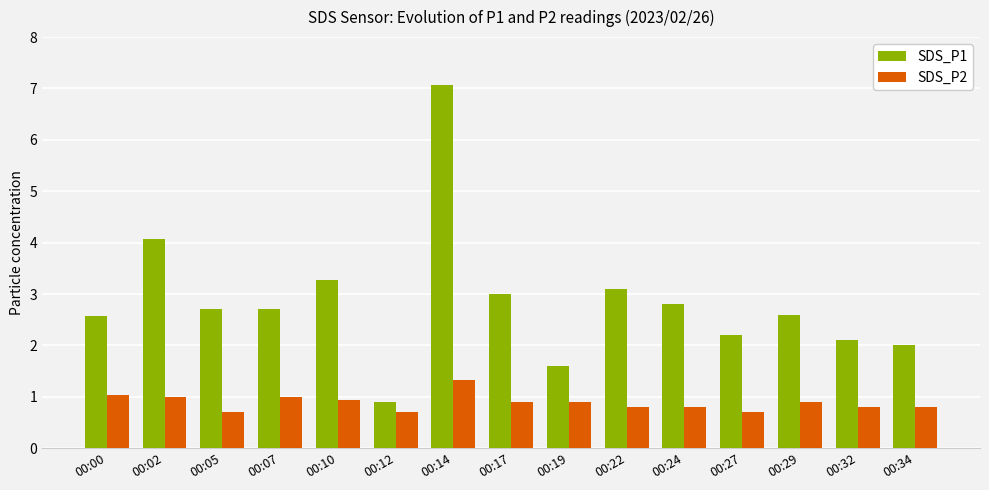

What is the approximate value of SDS_P1 at 00:32?

2.1